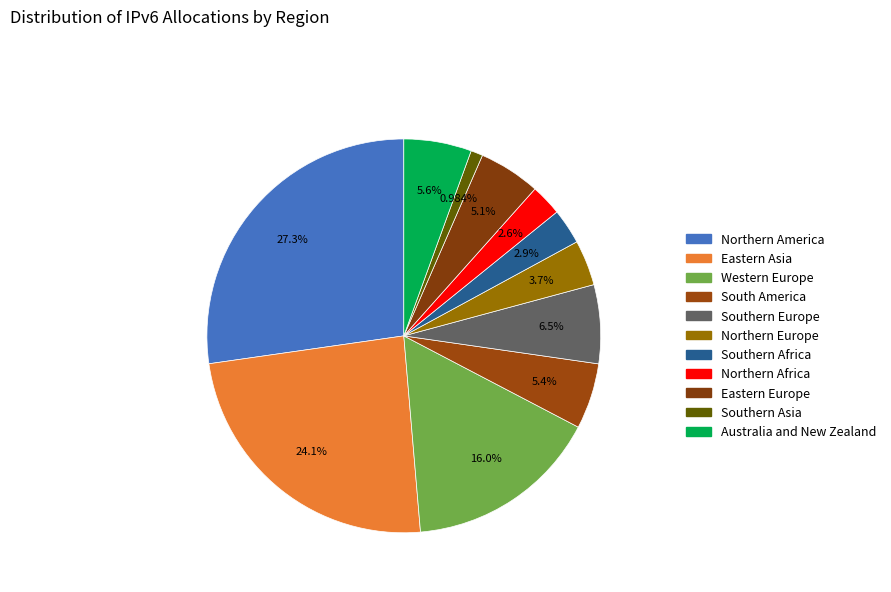

Is there a majority slice in this chart?

No